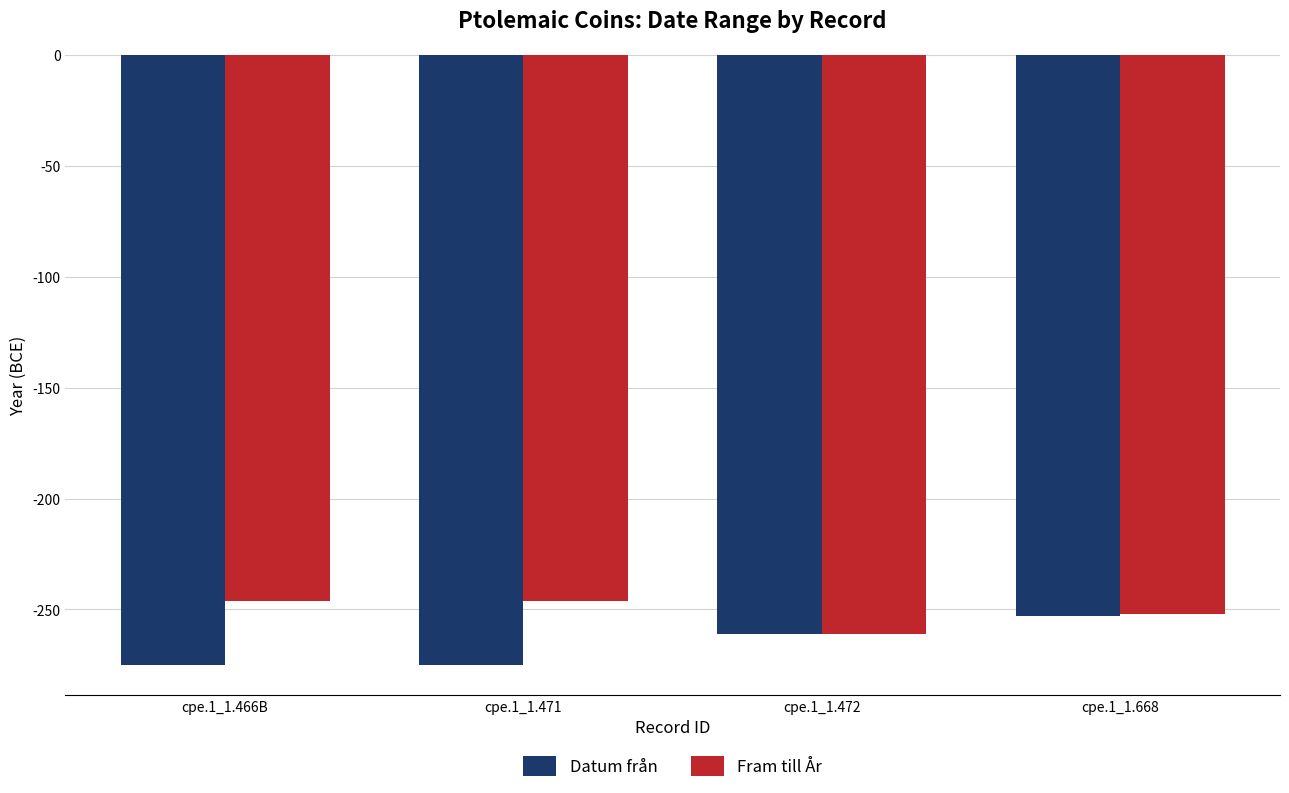

True or false: Fram till År has a value of -96 at cpe.1_1.471.

False